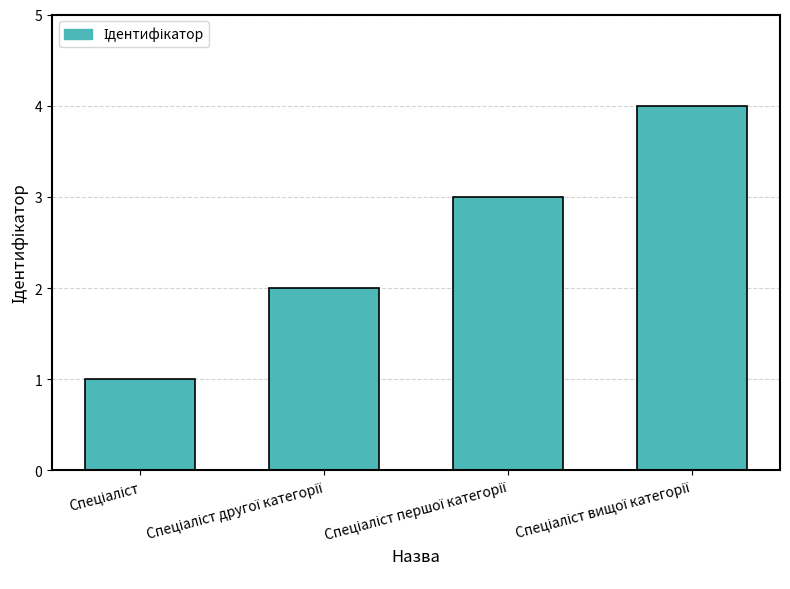

What is the sum of all values?

10